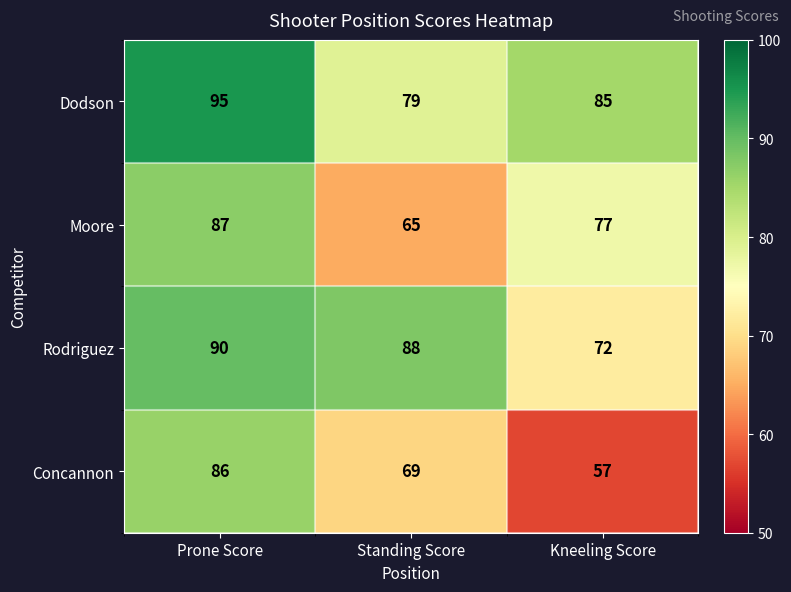

Reading right to left, list all the values displayed in this chart.

Dodson: Kneeling Score=85	Standing Score=79	Prone Score=95
Moore: Kneeling Score=77	Standing Score=65	Prone Score=87
Rodriguez: Kneeling Score=72	Standing Score=88	Prone Score=90
Concannon: Kneeling Score=57	Standing Score=69	Prone Score=86